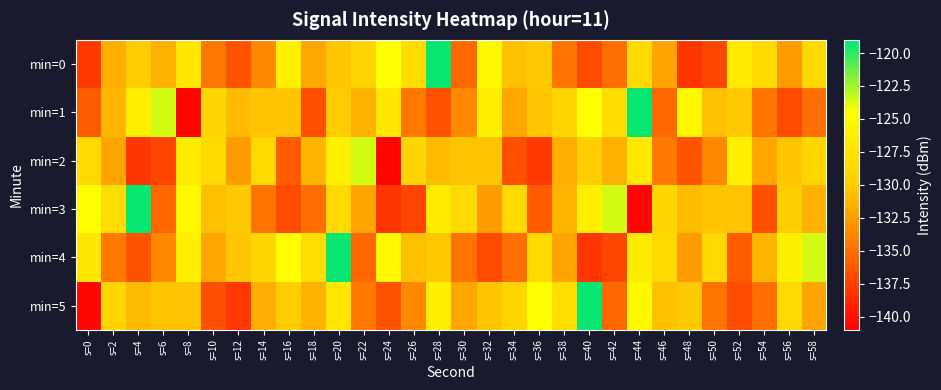

Reading right to left, transcribe all the data shown in this chart.

min=0: s=58=-128.5	s=56=-132.5	s=54=-128.5	s=52=-126.6	s=50=-137.2	s=48=-138.0	s=46=-132.1	s=44=-128.6	s=42=-135.1	s=40=-136.9	s=38=-134.8	s=36=-130.1	s=34=-130.7	s=32=-125.3	s=30=-135.4	s=28=-119.2	s=26=-128.2	s=24=-124.5	s=22=-128.8	s=20=-130.3	s=18=-132.0	s=16=-126.1	s=14=-133.5	s=12=-136.5	s=10=-134.5	s=8=-127.0	s=6=-131.4	s=4=-129.9	s=2=-131.6	s=0=-137.9
min=1: s=58=-135.1	s=56=-136.9	s=54=-134.8	s=52=-130.1	s=50=-130.7	s=48=-125.3	s=46=-135.4	s=44=-119.2	s=42=-128.2	s=40=-124.5	s=38=-128.8	s=36=-130.3	s=34=-132.0	s=32=-126.1	s=30=-133.5	s=28=-136.5	s=26=-134.5	s=24=-127.0	s=22=-131.4	s=20=-129.9	s=18=-136.7	s=16=-130.4	s=14=-130.4	s=12=-130.9	s=10=-128.9	s=8=-140.6	s=6=-123.6	s=4=-126.1	s=2=-131.1	s=0=-135.9
min=2: s=58=-128.8	s=56=-130.3	s=54=-132.0	s=52=-126.1	s=50=-133.5	s=48=-136.5	s=46=-134.5	s=44=-127.0	s=42=-131.4	s=40=-129.9	s=38=-131.6	s=36=-137.9	s=34=-136.7	s=32=-130.4	s=30=-130.4	s=28=-130.9	s=26=-128.9	s=24=-140.6	s=22=-123.6	s=20=-126.1	s=18=-131.1	s=16=-135.9	s=14=-128.5	s=12=-132.5	s=10=-128.5	s=8=-126.6	s=6=-137.2	s=4=-138.0	s=2=-132.1	s=0=-128.6
min=3: s=58=-131.4	s=56=-129.9	s=54=-136.7	s=52=-130.4	s=50=-130.4	s=48=-130.9	s=46=-128.9	s=44=-140.6	s=42=-123.6	s=40=-126.1	s=38=-131.1	s=36=-135.9	s=34=-128.5	s=32=-132.5	s=30=-128.5	s=28=-126.6	s=26=-137.2	s=24=-138.0	s=22=-132.1	s=20=-128.6	s=18=-135.1	s=16=-136.9	s=14=-134.8	s=12=-130.1	s=10=-130.7	s=8=-125.3	s=6=-135.4	s=4=-119.2	s=2=-128.2	s=0=-124.5
min=4: s=58=-123.6	s=56=-126.1	s=54=-131.1	s=52=-135.9	s=50=-128.5	s=48=-132.5	s=46=-128.5	s=44=-126.6	s=42=-137.2	s=40=-138.0	s=38=-132.1	s=36=-128.6	s=34=-135.1	s=32=-136.9	s=30=-134.8	s=28=-130.1	s=26=-130.7	s=24=-125.3	s=22=-135.4	s=20=-119.2	s=18=-128.2	s=16=-124.5	s=14=-128.8	s=12=-130.3	s=10=-132.0	s=8=-126.1	s=6=-133.5	s=4=-136.5	s=2=-134.5	s=0=-127.0
min=5: s=58=-132.1	s=56=-128.6	s=54=-135.1	s=52=-136.9	s=50=-134.8	s=48=-130.1	s=46=-130.7	s=44=-125.3	s=42=-135.4	s=40=-119.2	s=38=-128.2	s=36=-124.5	s=34=-128.8	s=32=-130.3	s=30=-132.0	s=28=-126.1	s=26=-133.5	s=24=-136.5	s=22=-134.5	s=20=-127.0	s=18=-131.4	s=16=-129.9	s=14=-131.6	s=12=-137.9	s=10=-136.7	s=8=-130.4	s=6=-130.4	s=4=-130.9	s=2=-128.9	s=0=-140.6